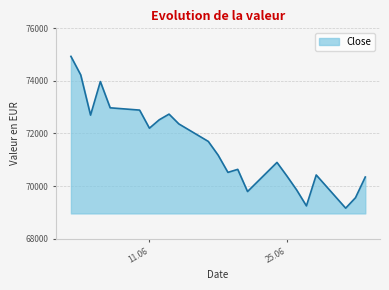

What is the greatest value displayed?

74933